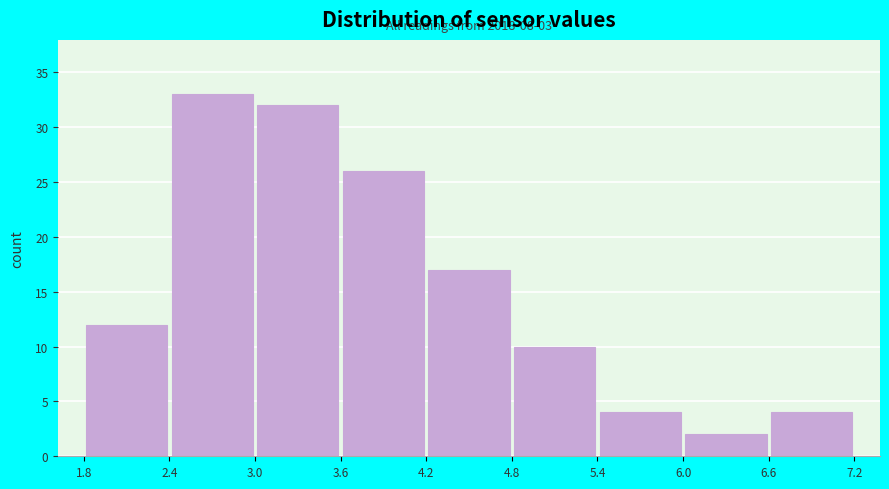

Which range on the x-axis has the tallest bar?

2.4 to 3.0